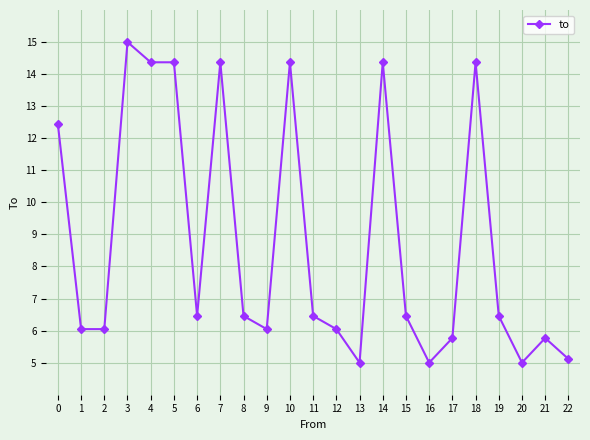

What is the difference between the maximum and minimum values?

10.0